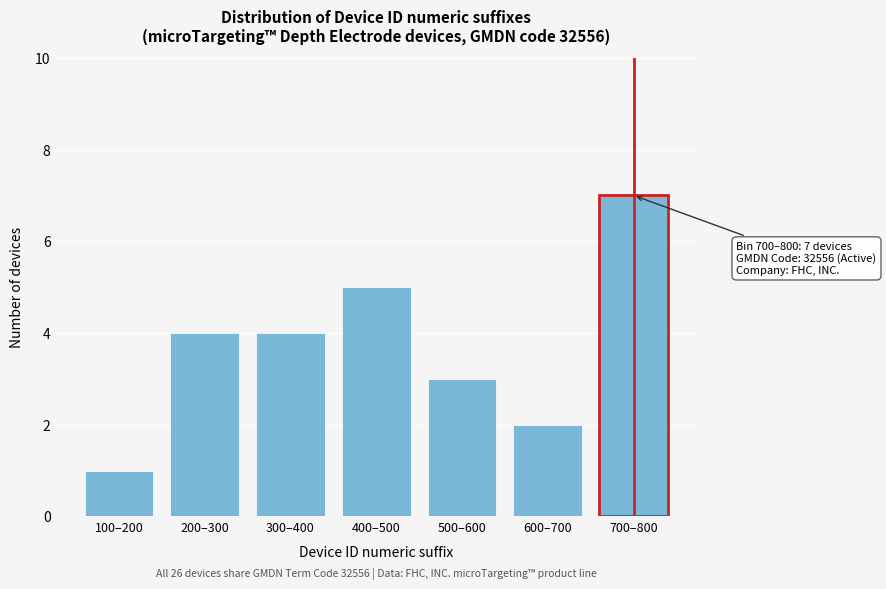

Reading left to right, transcribe all the data shown in this chart.

100–200=1	200–300=4	300–400=4	400–500=5	500–600=3	600–700=2	700–800=7